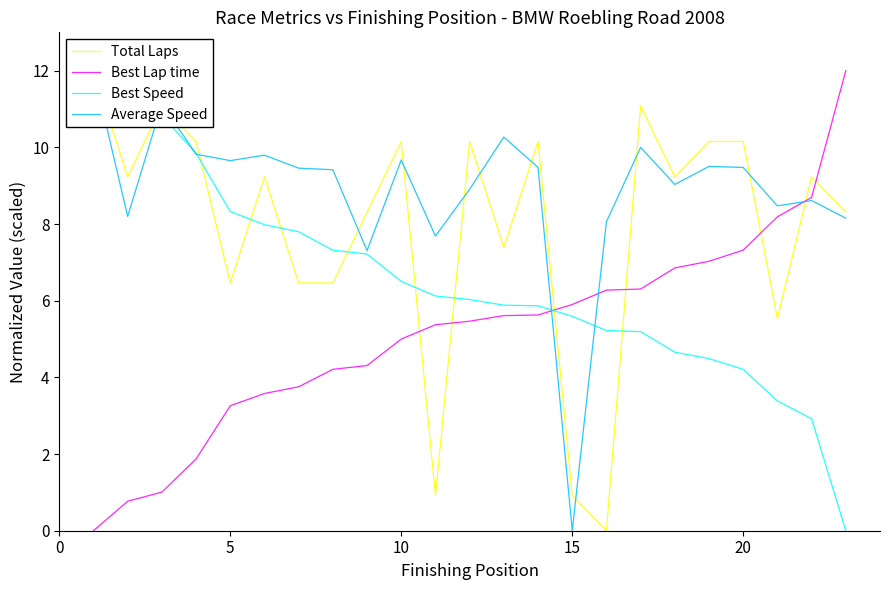

Reading right to left, list all the values displayed in this chart.

Total Laps: 8.3	9.2	5.5	10.2	10.2	9.2	11.1	0.0	0.9	10.2	7.4	10.2	0.9	10.2	8.3	6.5	6.5	9.2	6.5	10.2	11.1	9.2	12.0
Best Lap time: 12.0	8.7	8.2	7.3	7.0	6.9	6.3	6.3	5.9	5.6	5.6	5.5	5.4	5.0	4.3	4.2	3.8	3.6	3.3	1.9	1.0	0.8	0.0
Best Speed: 0.0	2.9	3.4	4.2	4.5	4.7	5.2	5.2	5.6	5.9	5.9	6.0	6.1	6.5	7.2	7.3	7.8	8.0	8.3	9.8	10.8	11.1	12.0
Average Speed: 8.2	8.6	8.5	9.5	9.5	9.0	10.0	8.1	0.0	9.5	10.3	8.9	7.7	9.7	7.3	9.4	9.5	9.8	9.7	9.8	11.1	8.2	12.0